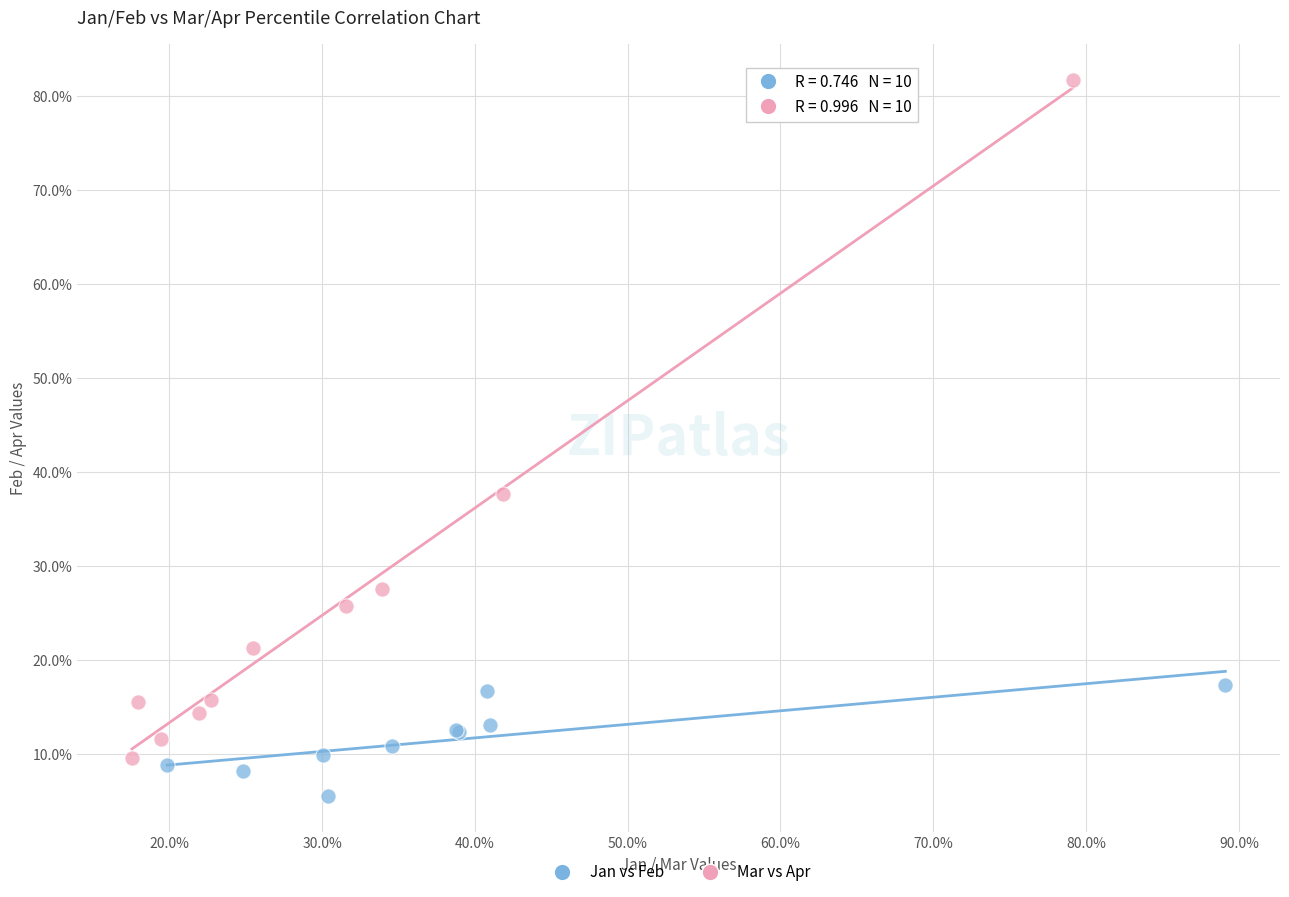

Which series contains the lowest Y value?

Jan vs Feb